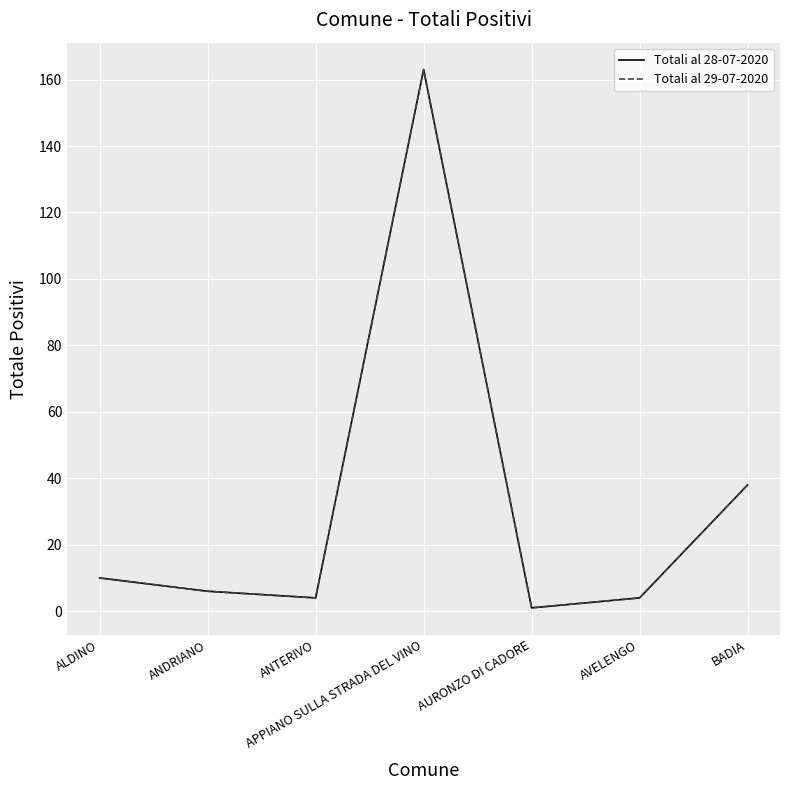

Is this an area chart (filled region under the line)?

No